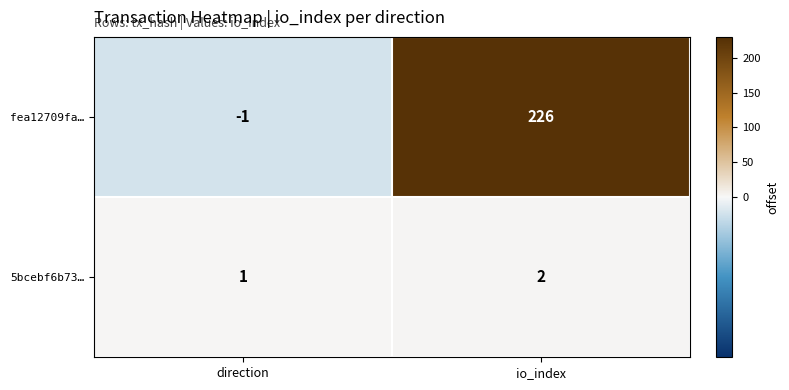

How many distinct data groups are displayed?

2